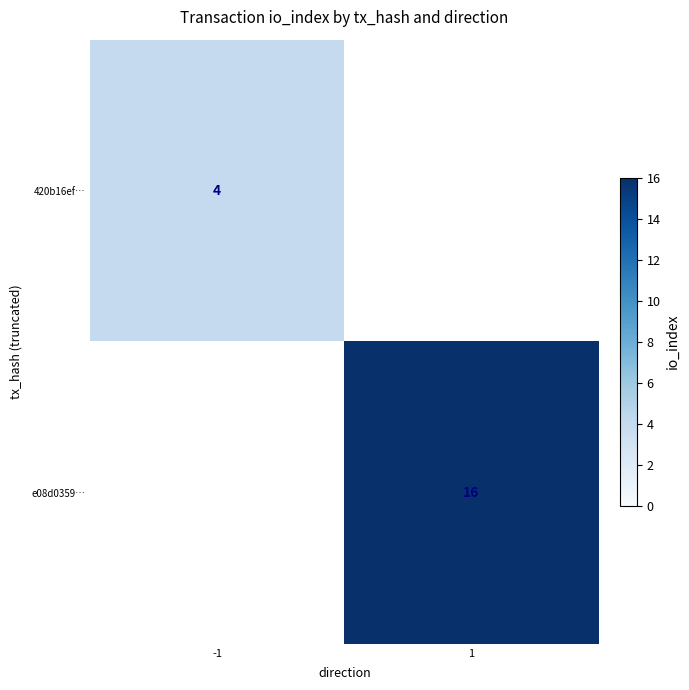

Count the number of data series in this chart.

2